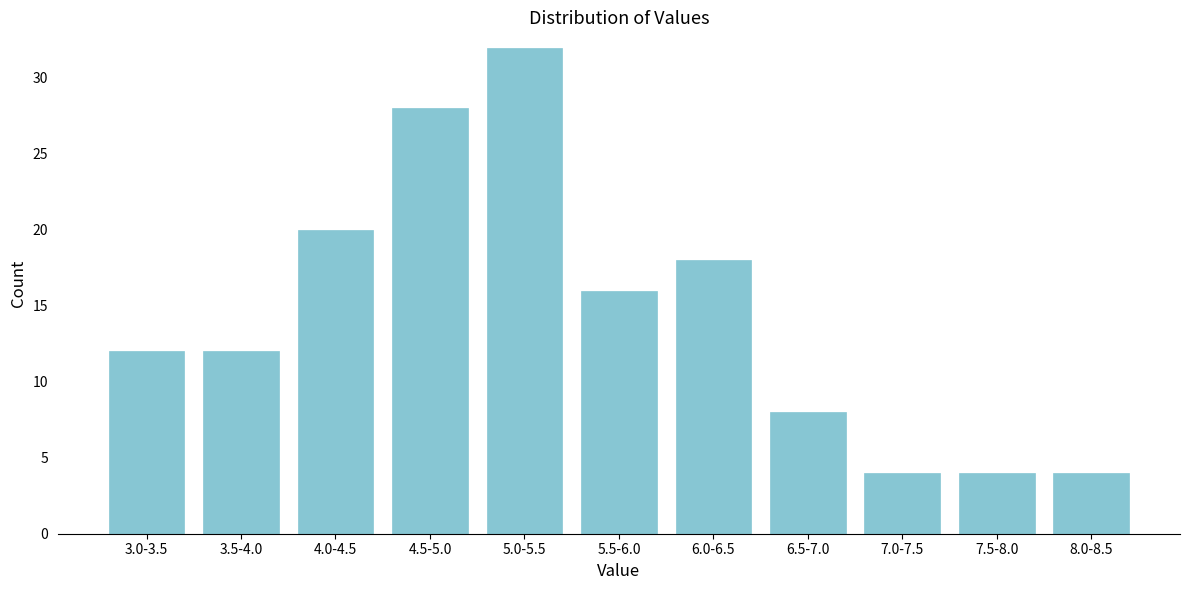

Reading left to right, transcribe all the data shown in this chart.

12	12	20	28	32	16	18	8	4	4	4